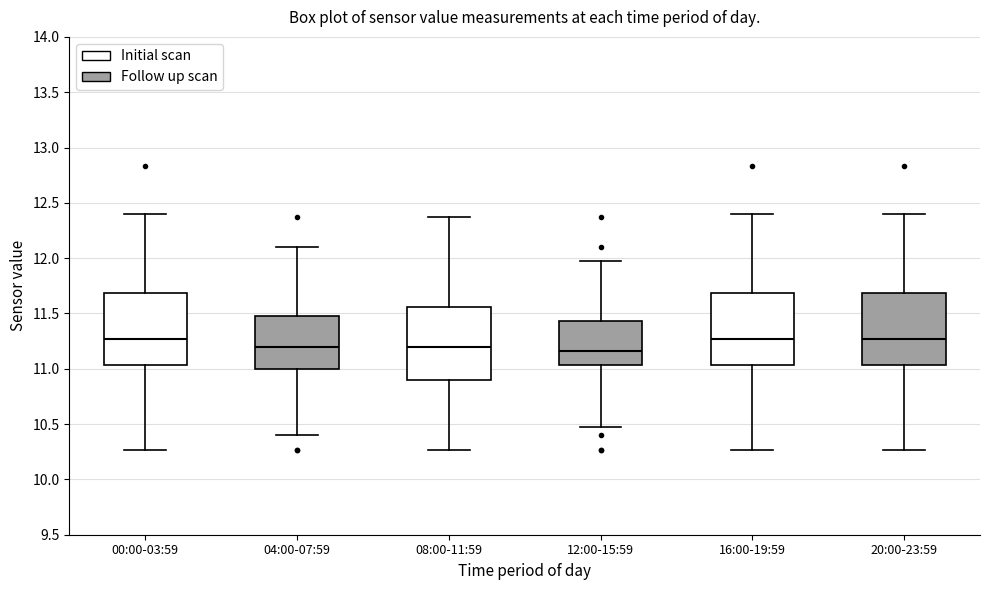

Reading left to right, transcribe this box plot: for each box, give where its median line is, the range the box spans, and where its two whiskers end, as read against the y-axis. The values are not printed on the chart, so give them approximately, as read against the axis.

00:00-03:59: median 11.25, box 11.05 to 11.70, whiskers 10.25 to 12.40
04:00-07:59: median 11.20, box 11.00 to 11.50, whiskers 10.40 to 12.10
08:00-11:59: median 11.20, box 10.90 to 11.55, whiskers 10.25 to 12.35
12:00-15:59: median 11.15, box 11.05 to 11.45, whiskers 10.45 to 11.95
16:00-19:59: median 11.25, box 11.05 to 11.70, whiskers 10.25 to 12.40
20:00-23:59: median 11.25, box 11.05 to 11.70, whiskers 10.25 to 12.40